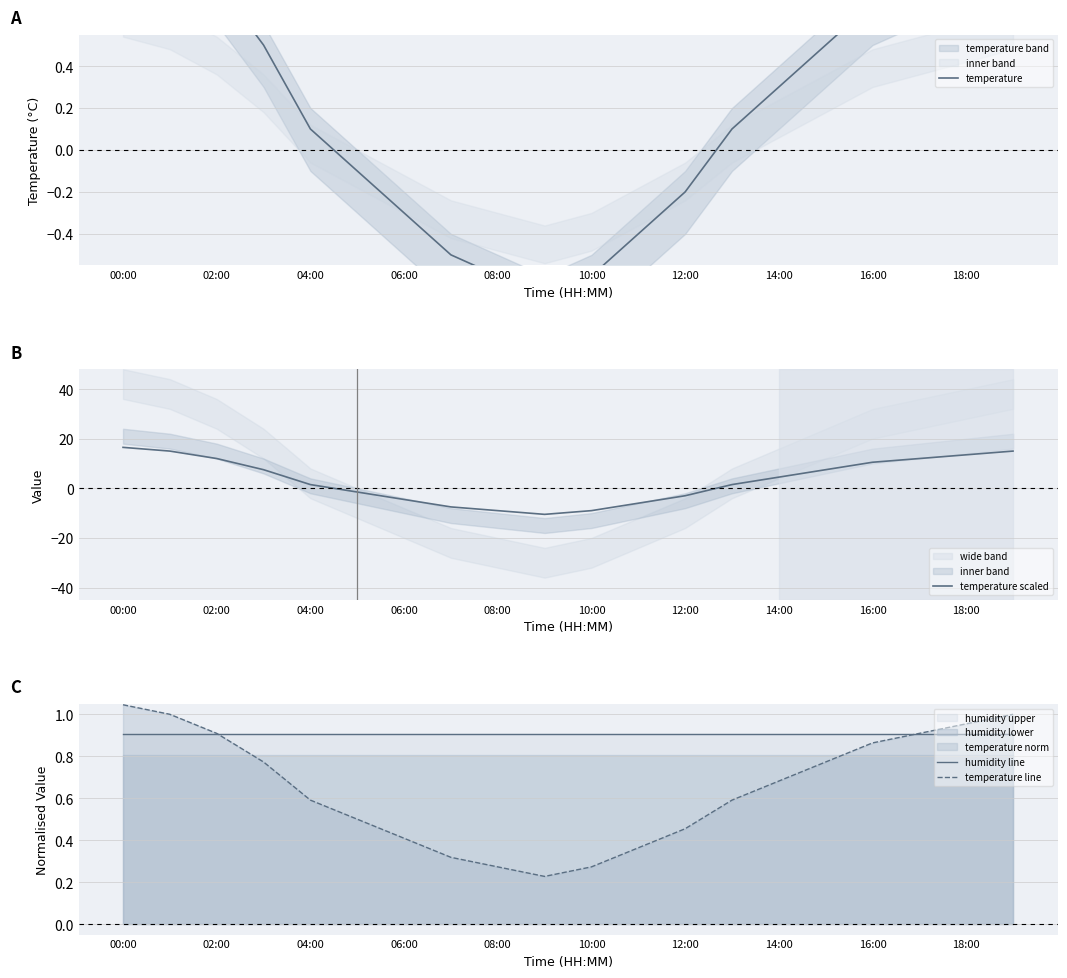

What is the spread (max minus min) of values at 15?

7.0